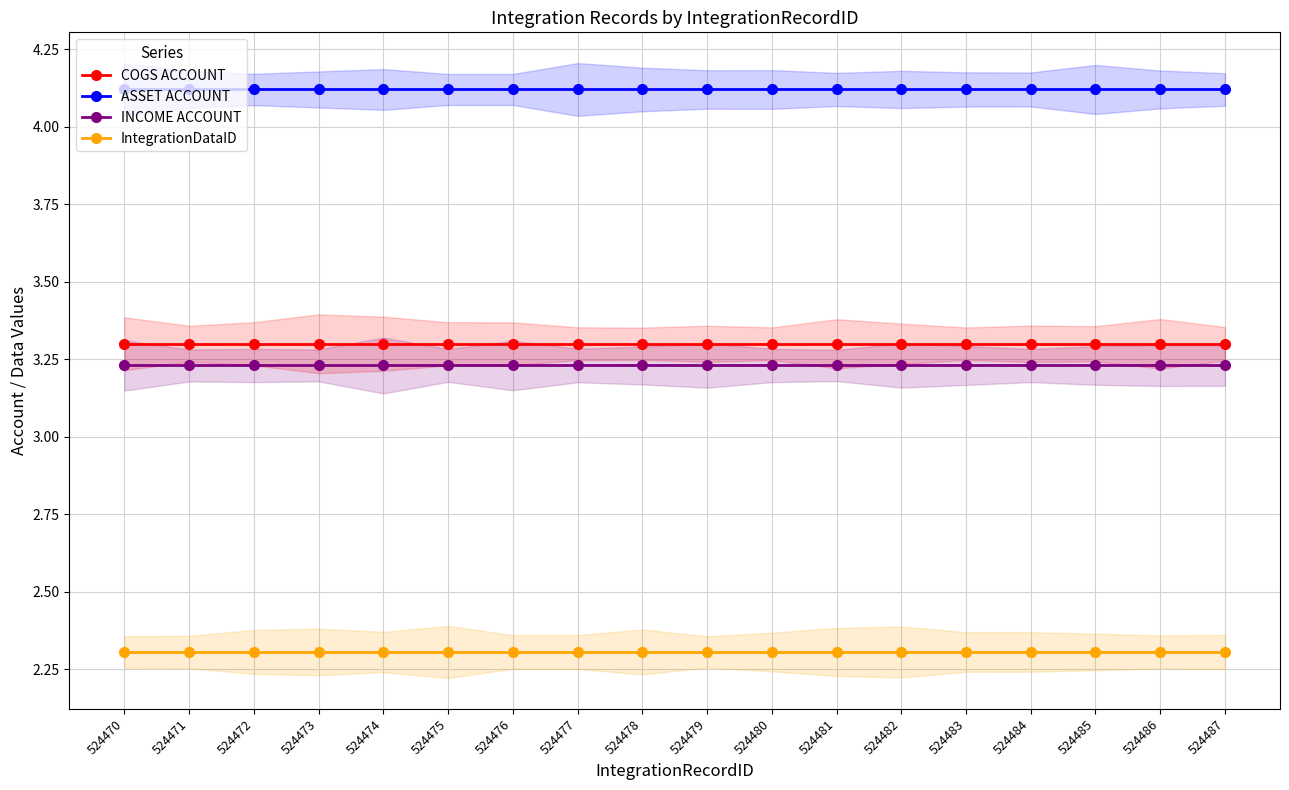

Reading right to left, what are all the values shown in this chart?

COGS ACCOUNT: 524487=3.3	524486=3.3	524485=3.3	524484=3.3	524483=3.3	524482=3.3	524481=3.3	524480=3.3	524479=3.3	524478=3.3	524477=3.3	524476=3.3	524475=3.3	524474=3.3	524473=3.3	524472=3.3	524471=3.3	524470=3.3
ASSET ACCOUNT: 524487=4.1	524486=4.1	524485=4.1	524484=4.1	524483=4.1	524482=4.1	524481=4.1	524480=4.1	524479=4.1	524478=4.1	524477=4.1	524476=4.1	524475=4.1	524474=4.1	524473=4.1	524472=4.1	524471=4.1	524470=4.1
INCOME ACCOUNT: 524487=3.2	524486=3.2	524485=3.2	524484=3.2	524483=3.2	524482=3.2	524481=3.2	524480=3.2	524479=3.2	524478=3.2	524477=3.2	524476=3.2	524475=3.2	524474=3.2	524473=3.2	524472=3.2	524471=3.2	524470=3.2
IntegrationDataID: 524487=2.3	524486=2.3	524485=2.3	524484=2.3	524483=2.3	524482=2.3	524481=2.3	524480=2.3	524479=2.3	524478=2.3	524477=2.3	524476=2.3	524475=2.3	524474=2.3	524473=2.3	524472=2.3	524471=2.3	524470=2.3